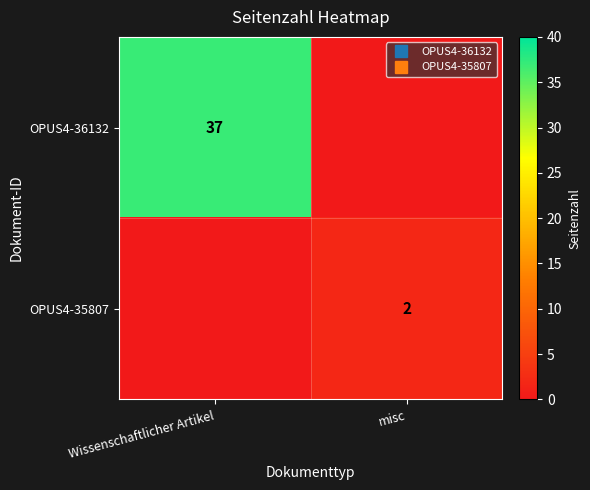

What is the total value across all series at misc?

2